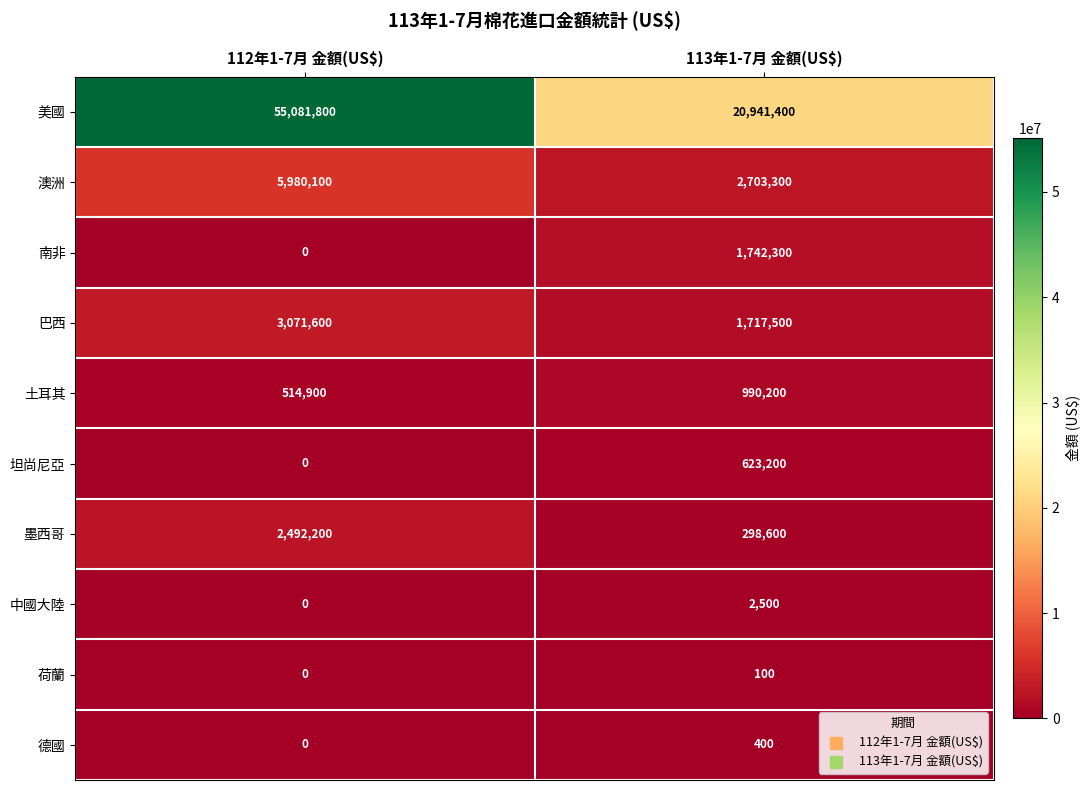

The value of 巴西 at 112年1-7月 金額(US$) is 3071600. True or false?

True